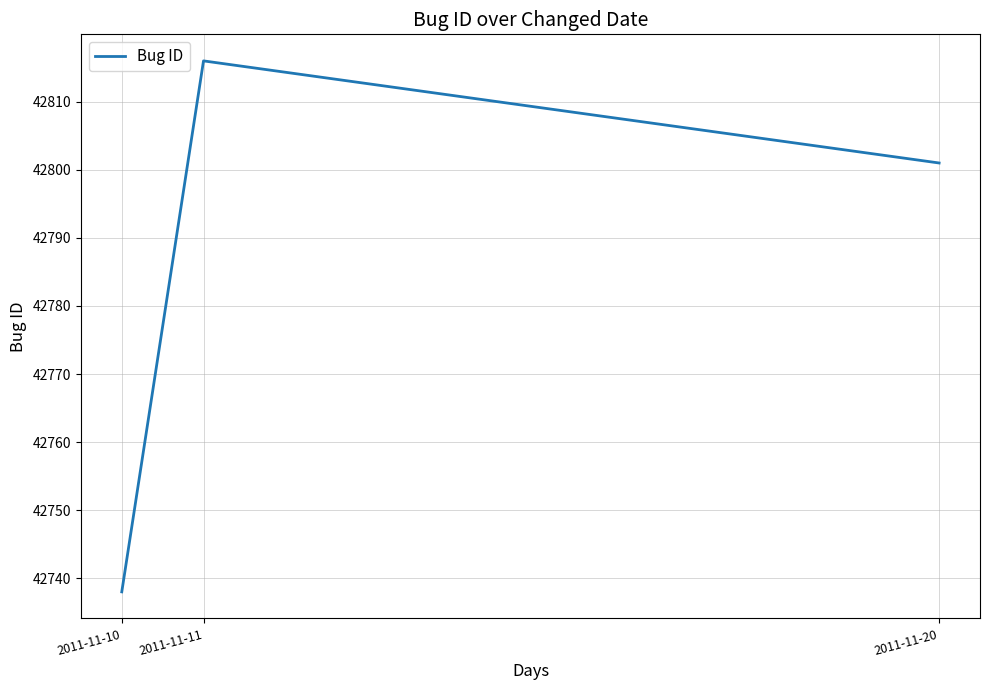

Which category has the highest value across all series?

2011-11-11